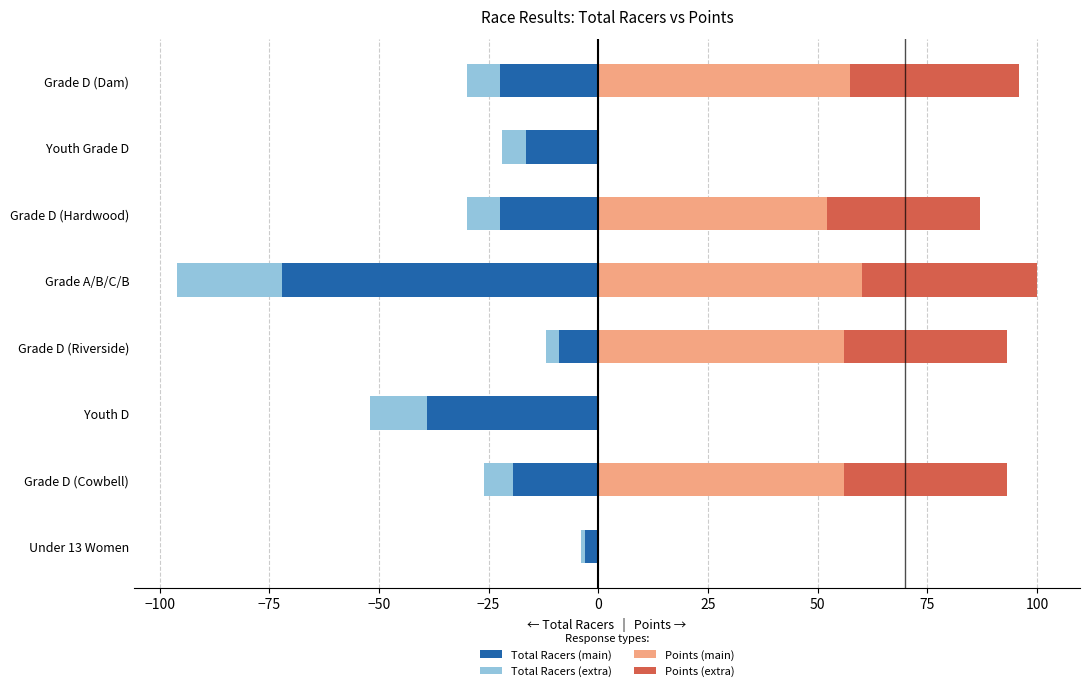

Between Under 13 Women and Grade D (Hardwood), which series saw the biggest shift?

Points (main)